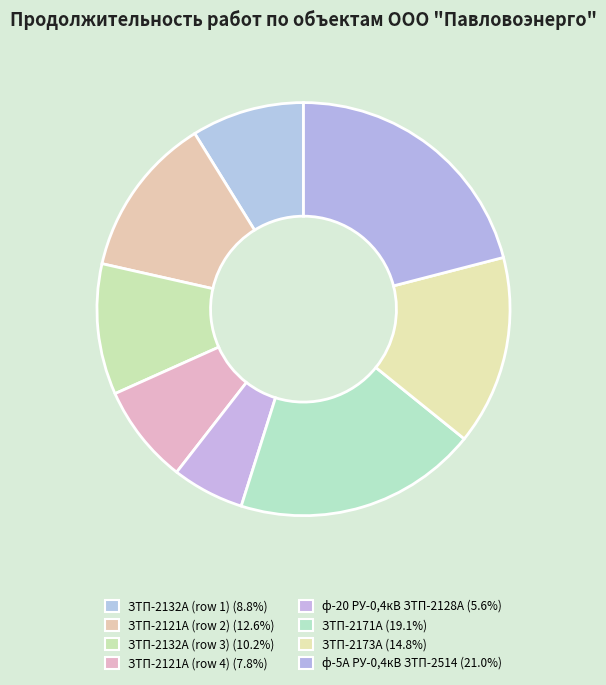

How many slices are in this pie chart?

8